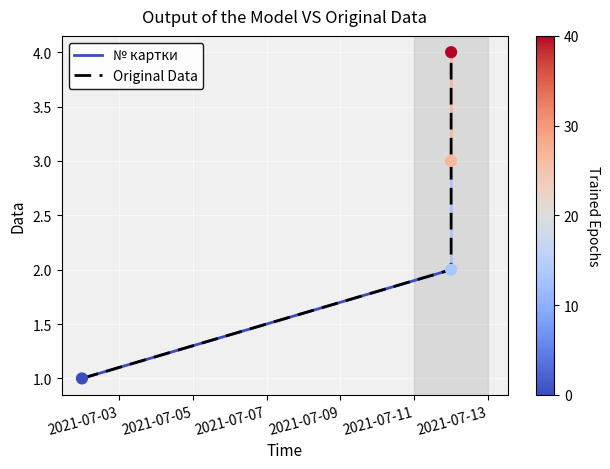

Approximately how many times larger is the value at 2021-07-12 compared to 2021-07-12?

0.5